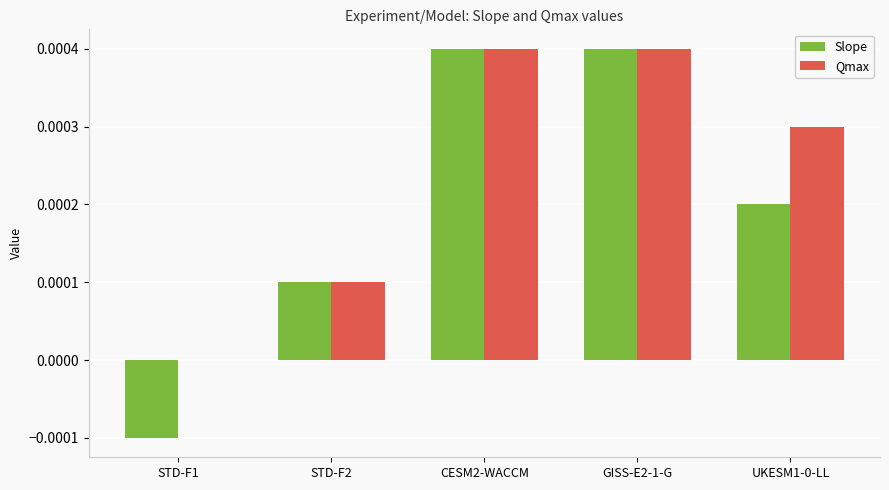

The value of Qmax at STD-F2 is 0.0. True or false?

True